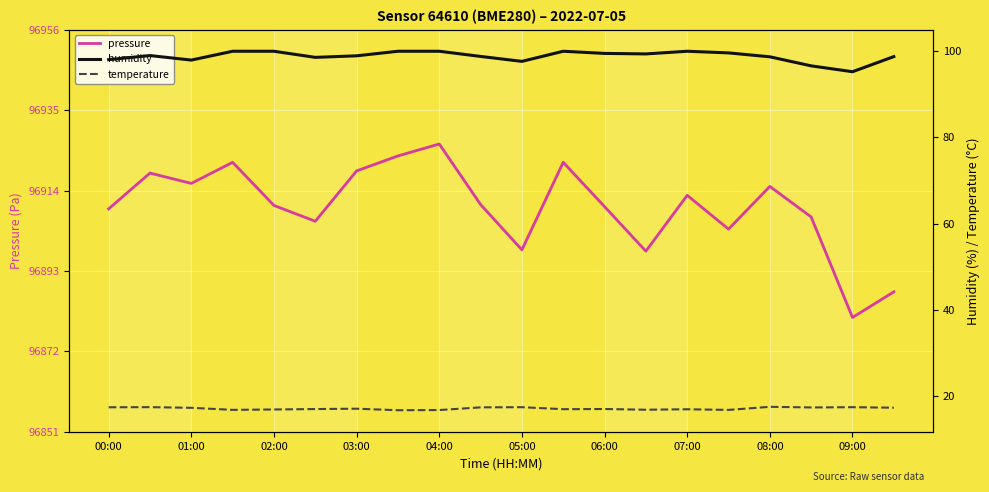

How many values in the temperature series exceed 17?

10